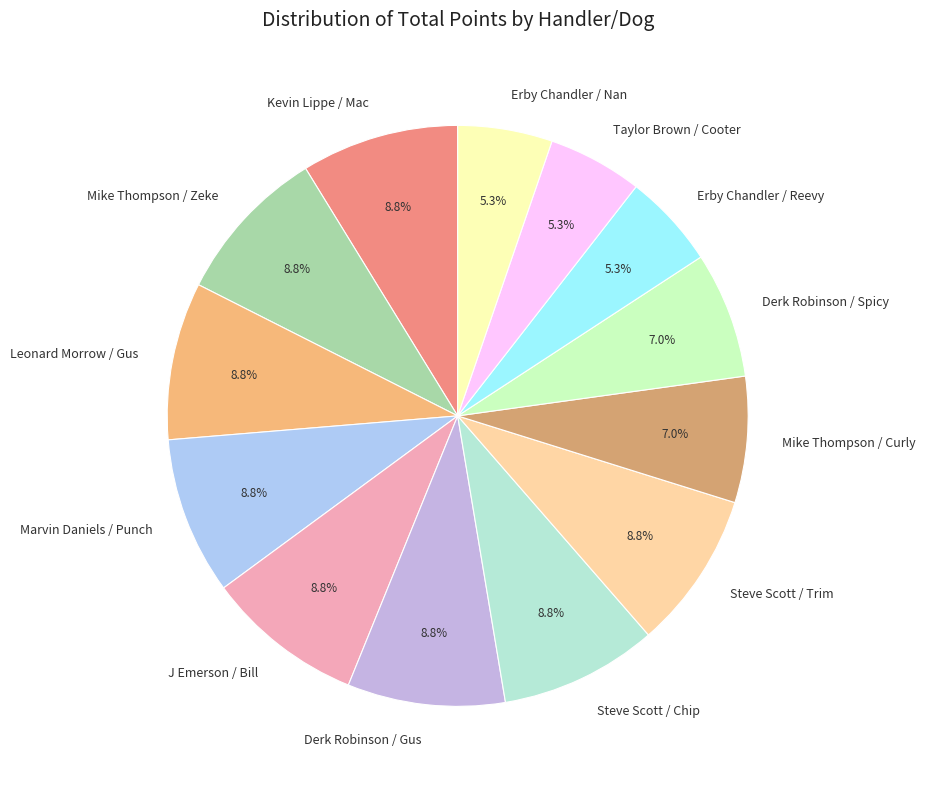

What percentage is the Erby Chandler / Reevy slice, to the nearest percent?

5%